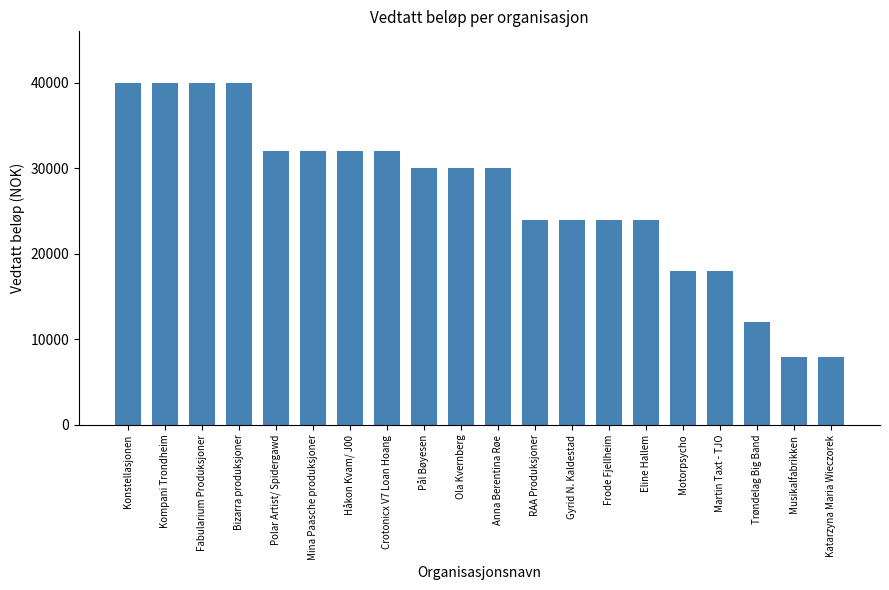

What value does the data have at Mina Paasche produksjoner, to the nearest 100?

32000